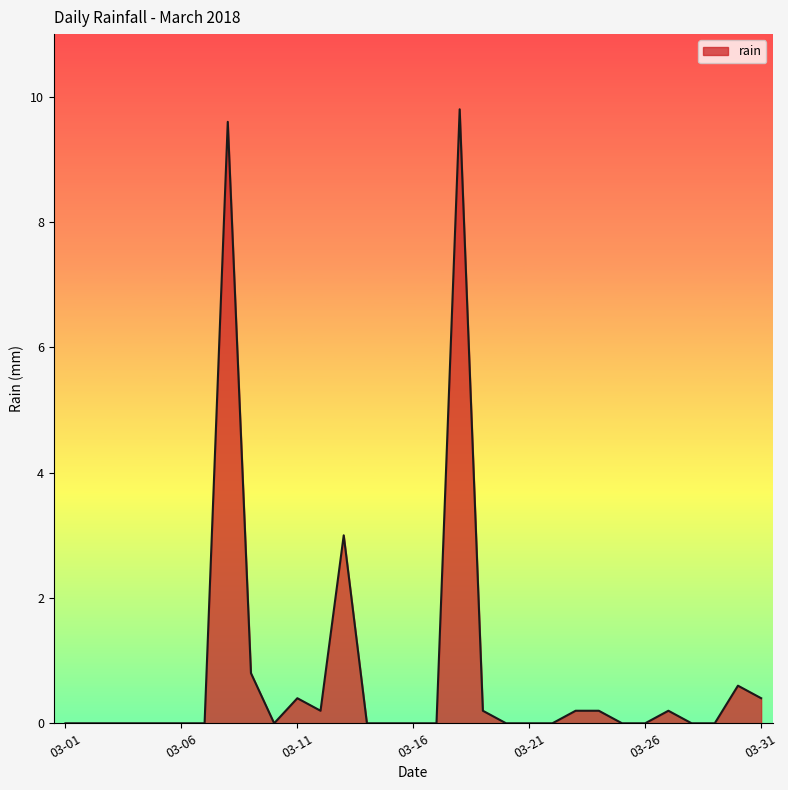

True or false: the data has more than 1 interior local peaks.

True